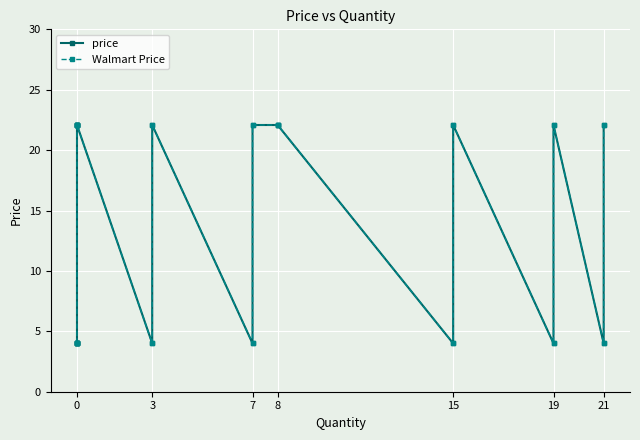

Which series has the widest spread of values?

price